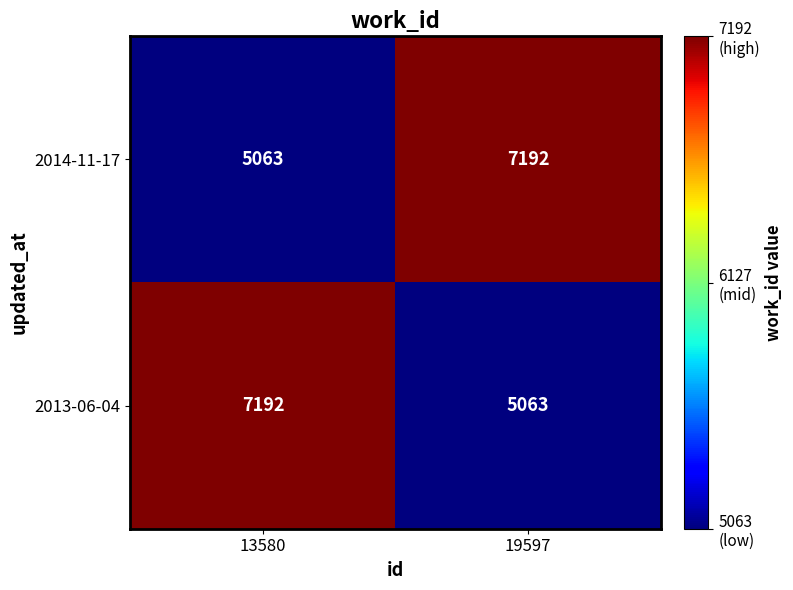

Is it true that 2014-11-17 equals 4853 at 19597?

False